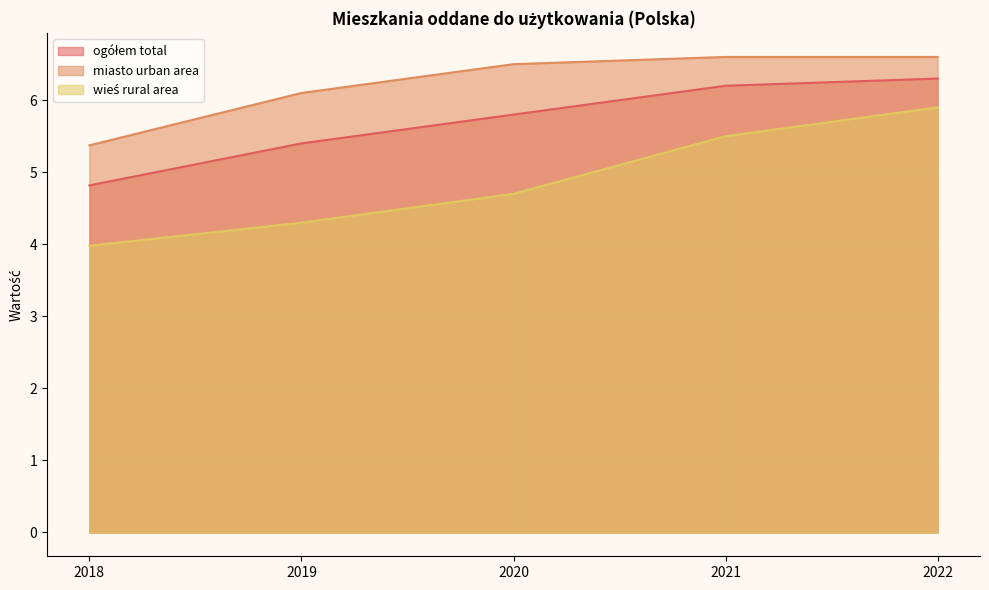

List the labels in order of wieś rural area value, smallest first.

2018, 2019, 2020, 2021, 2022